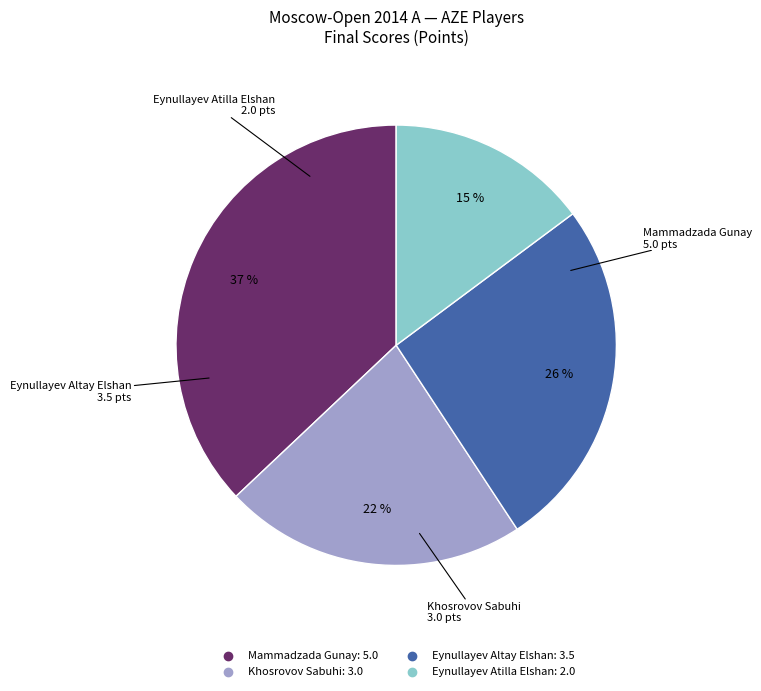

Approximately how many times larger is the value at Eynullayev Altay Elshan compared to Mammadzada Gunay?

0.7